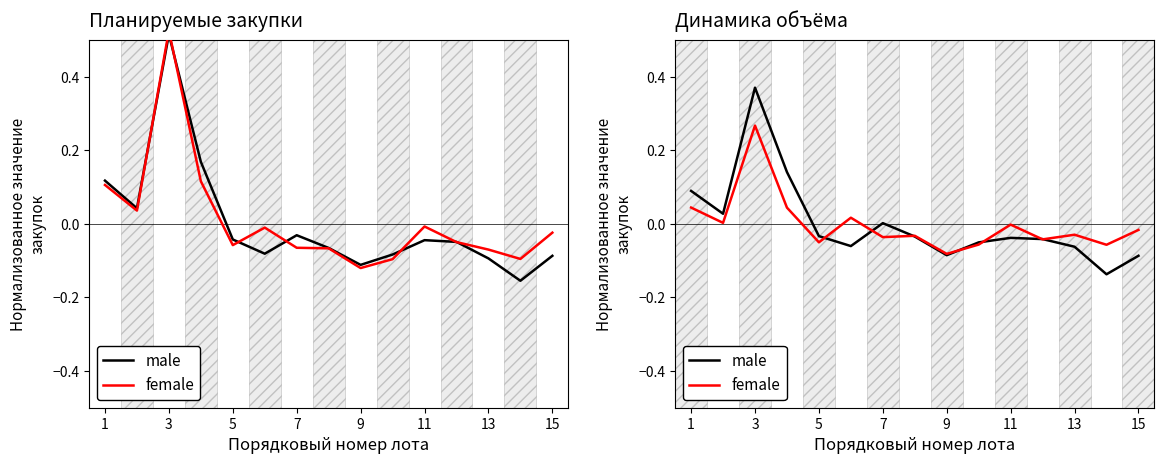

True or false: female and male cross at least once.

True